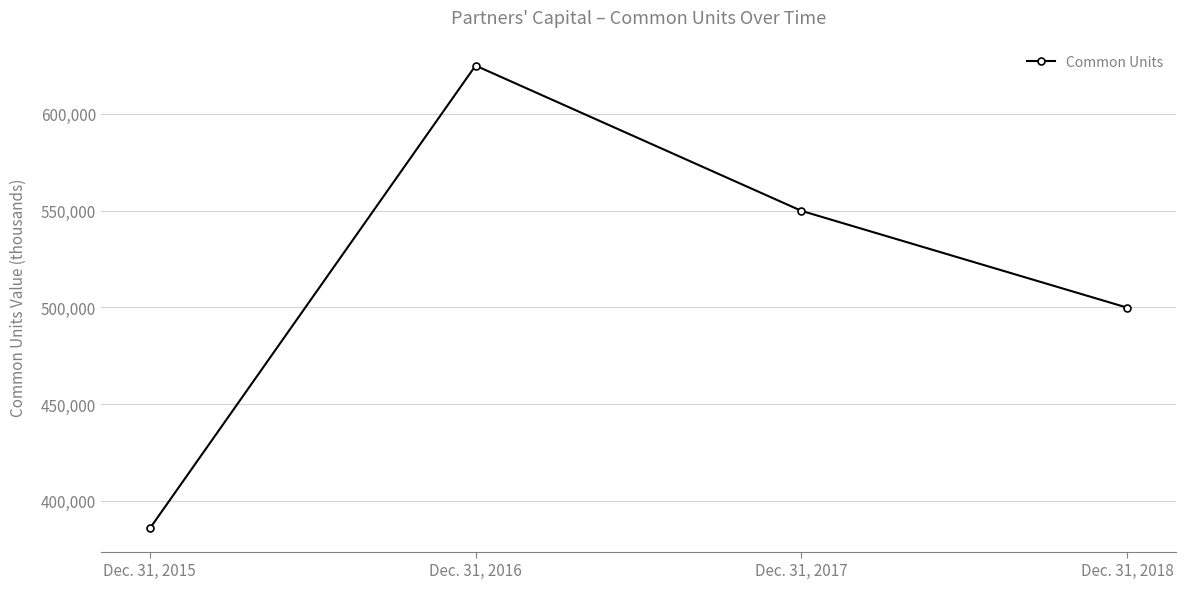

Reading left to right, what are all the values shown in this chart?

385670	624906	549852	499825